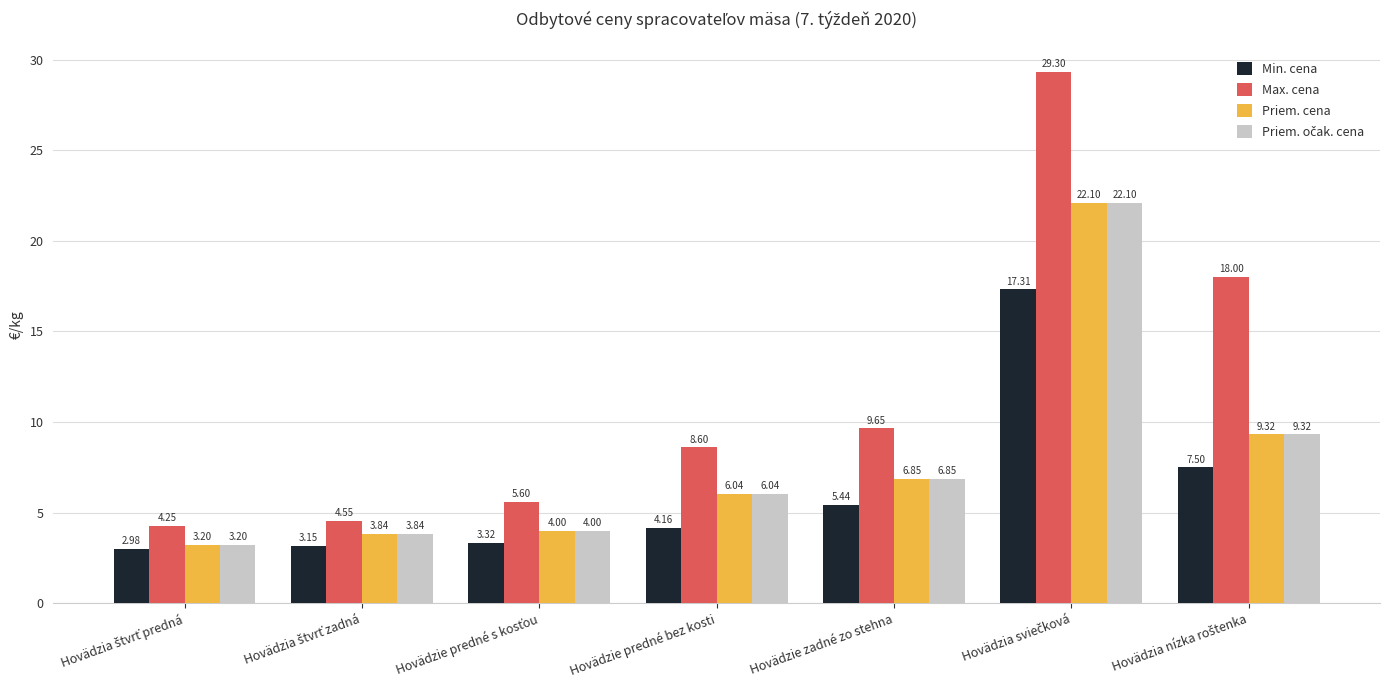

Which series has the largest total across all categories?

Max. cena